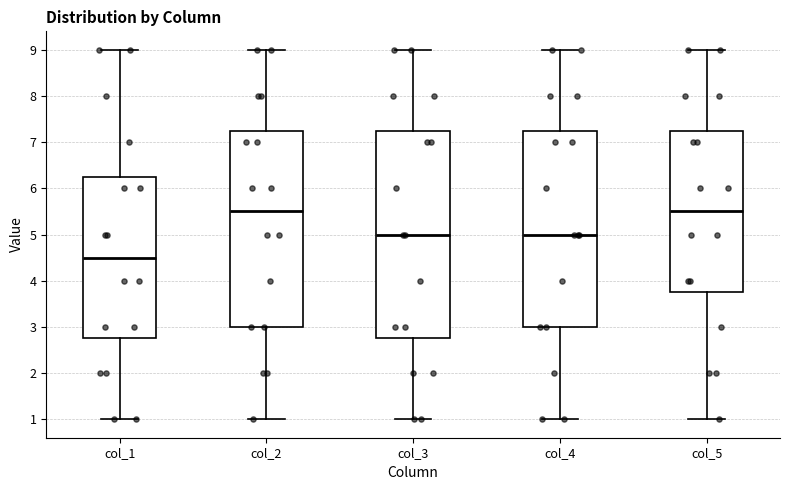

Reading left to right, transcribe this box plot: for each box, give where its median line is, the range the box spans, and where its two whiskers end, as read against the y-axis. The values are not printed on the chart, so give them approximately, as read against the axis.

col_1: median 4.5, box 2.8 to 6.3, whiskers 1.0 to 9.0
col_2: median 5.5, box 3.0 to 7.3, whiskers 1.0 to 9.0
col_3: median 5.0, box 2.8 to 7.3, whiskers 1.0 to 9.0
col_4: median 5.0, box 3.0 to 7.3, whiskers 1.0 to 9.0
col_5: median 5.5, box 3.8 to 7.3, whiskers 1.0 to 9.0